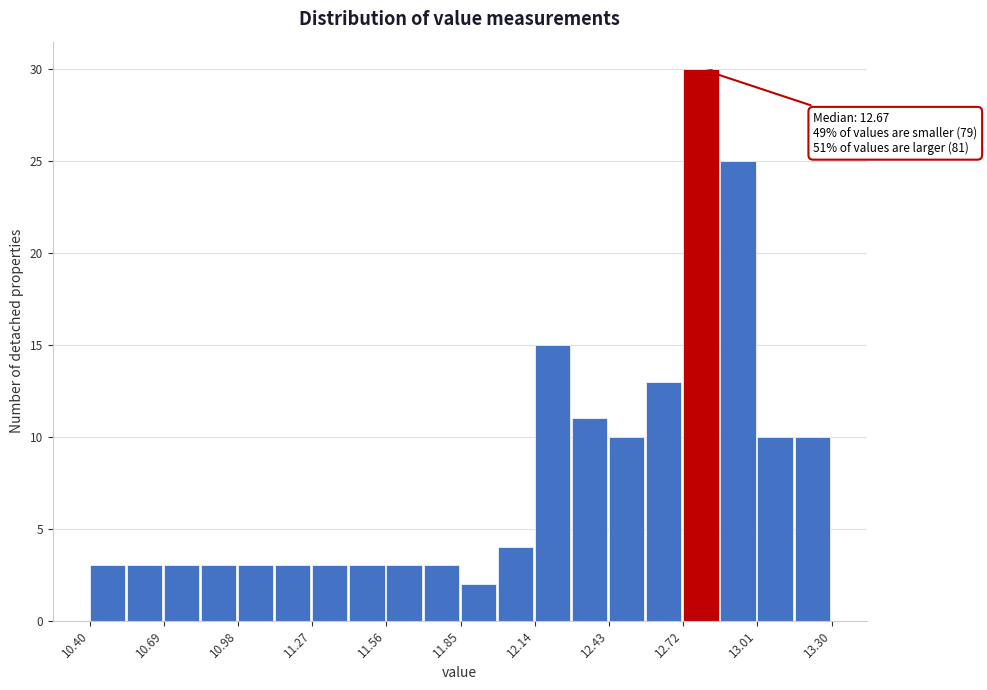

Around what value on the x-axis is the tallest bar? Give the approximate position of its centre, as read against the axis.

12.80